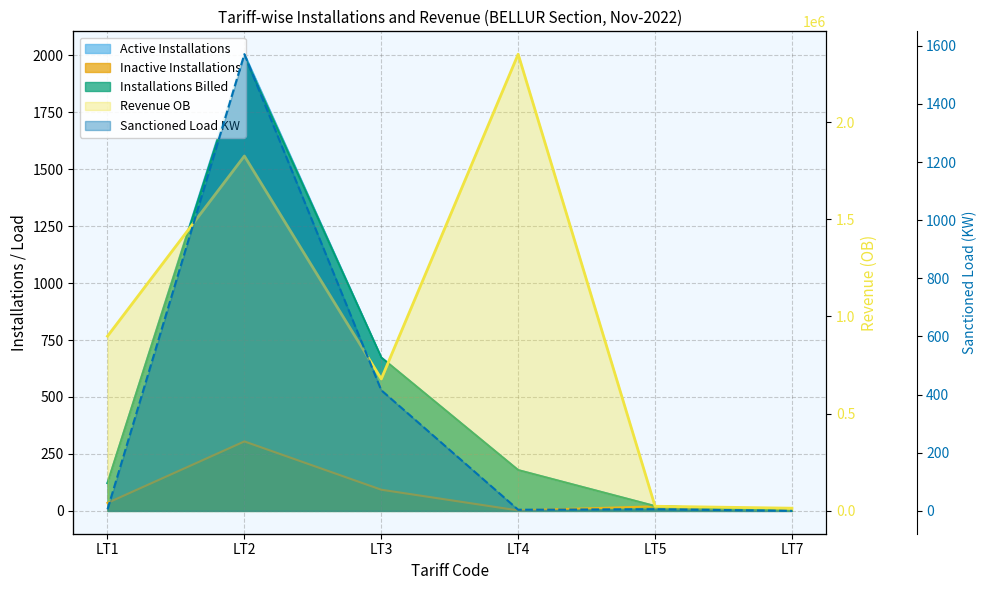

Is it true that Active Installations equals 189.9 at LT3?

False